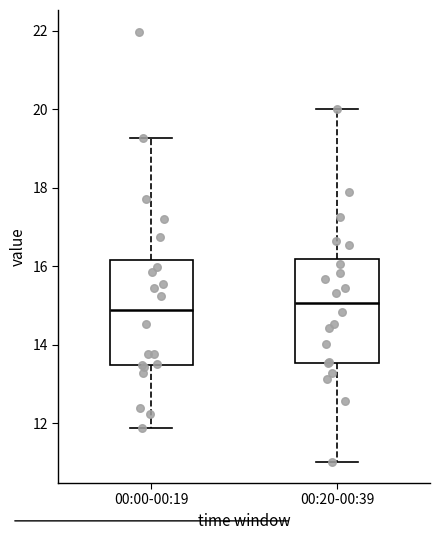

Reading left to right, read every box against the y-axis: the position of its median line, the range the box covers, and the ends of its whiskers. The values are not printed on the chart, so give them approximately, as read against the axis.

00:00-00:19: median 14.8, box 13.4 to 16.2, whiskers 11.8 to 19.2
00:20-00:39: median 15.0, box 13.6 to 16.2, whiskers 11.0 to 20.0